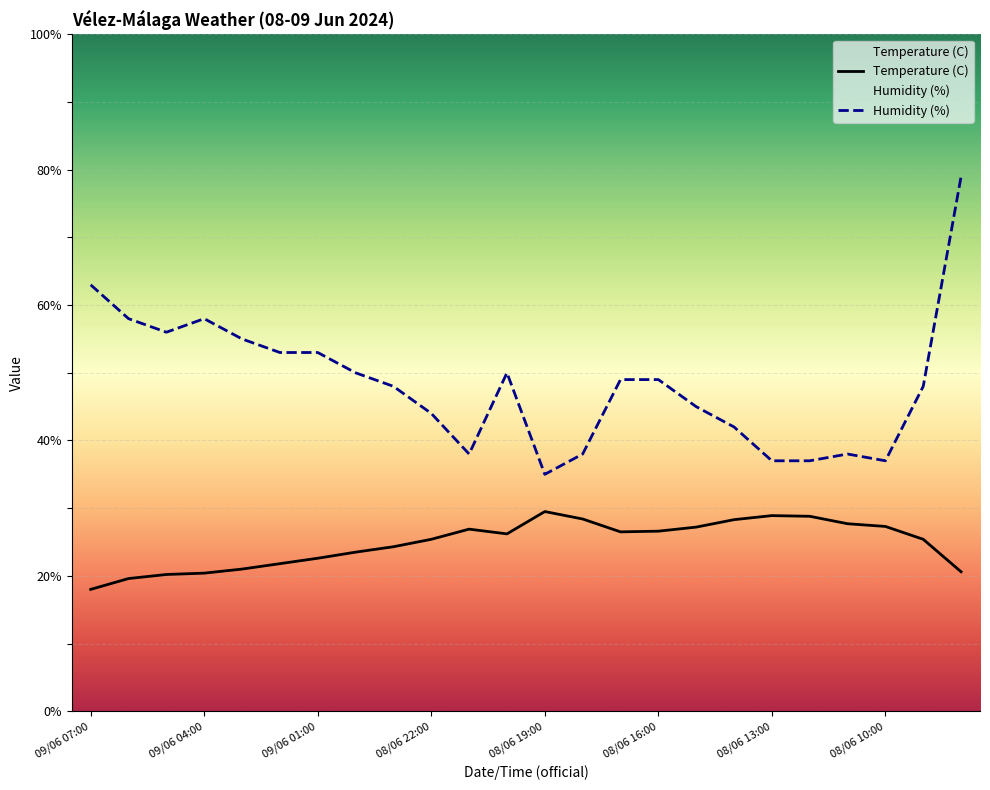

Which series has the widest spread of values?

Humidity (%)